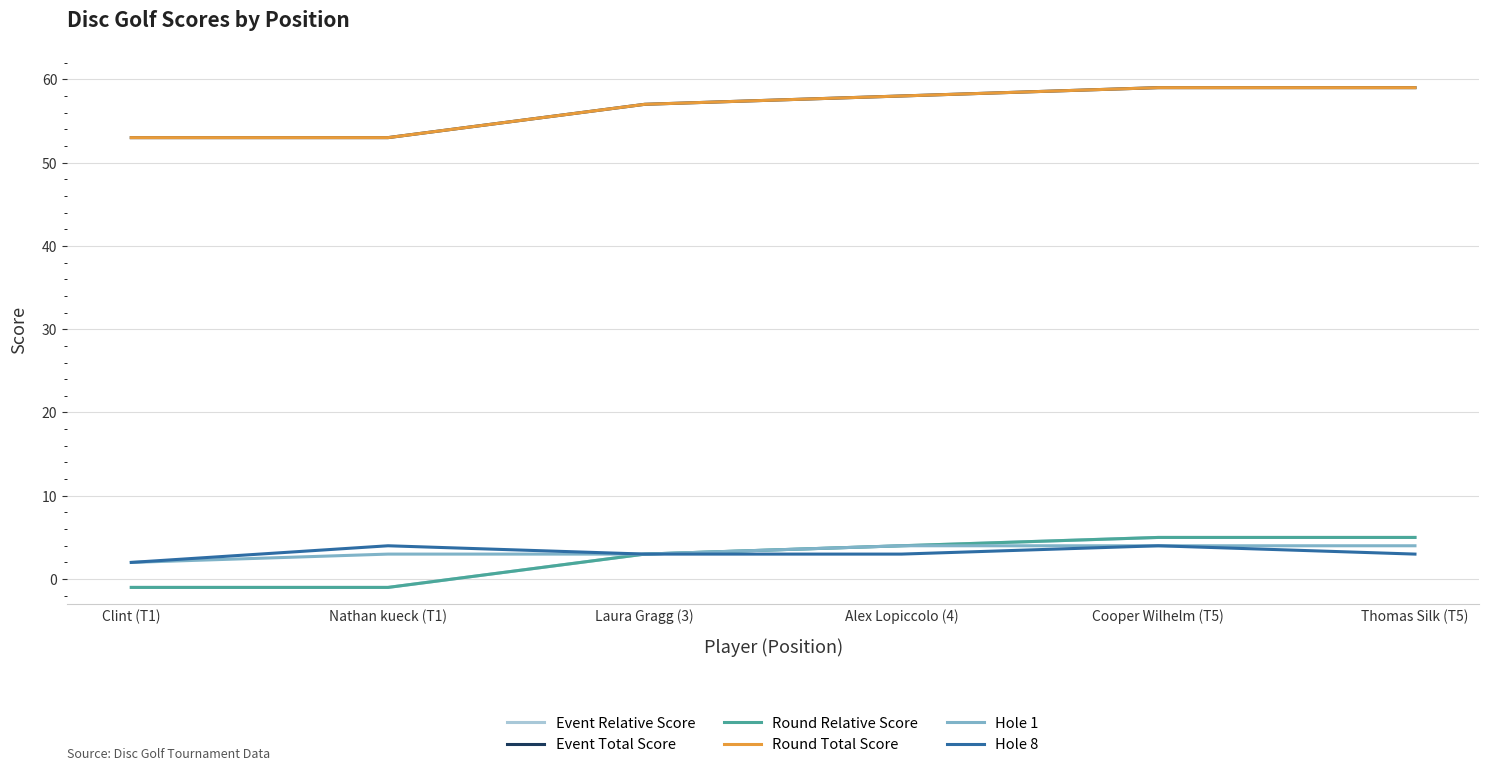

How many lines are shown in the chart?

6